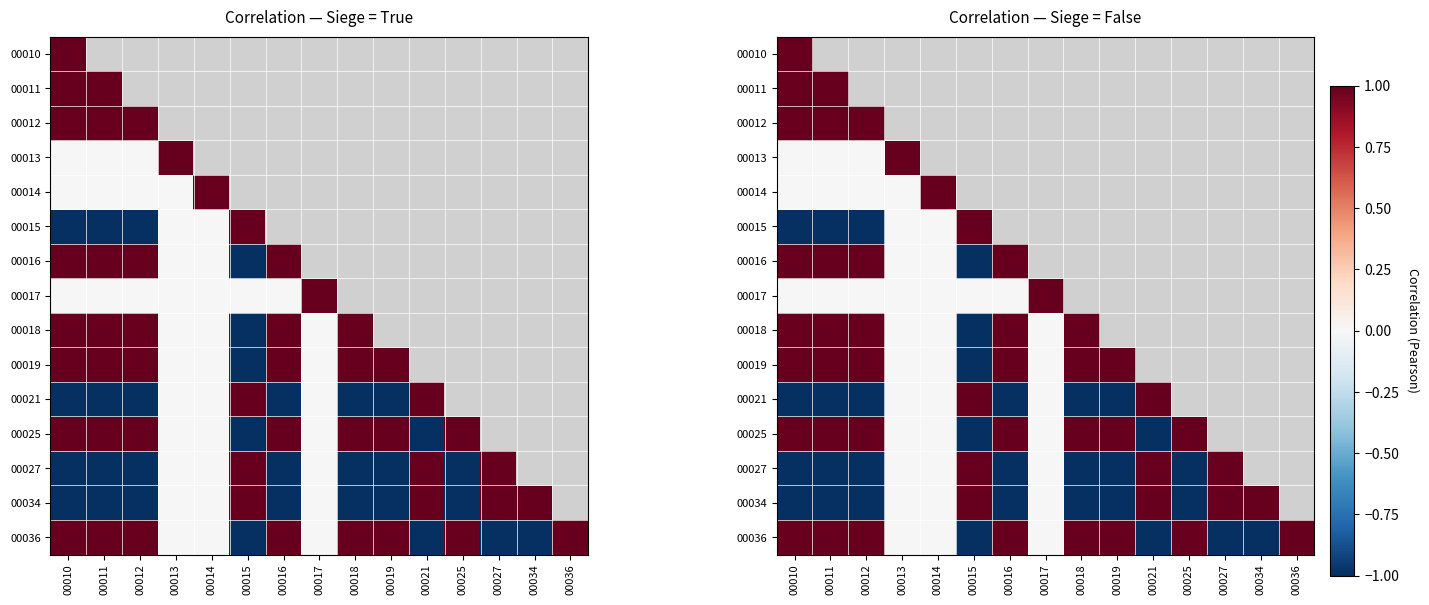

At how many categories does at least one series exceed 0?

15